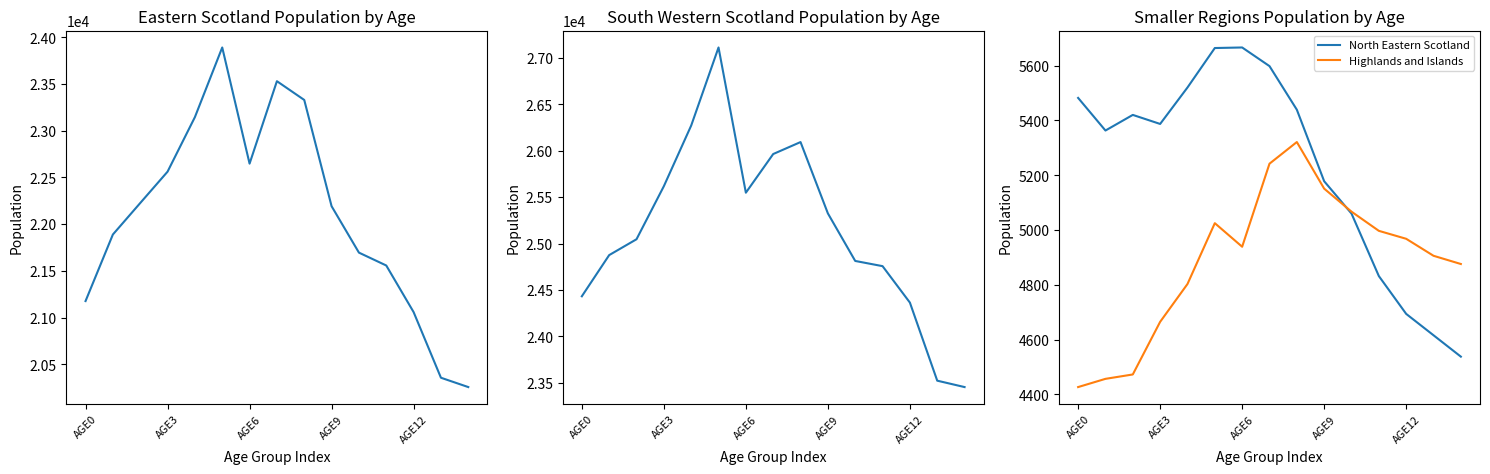

What is the minimum value for North Eastern Scotland?

4538